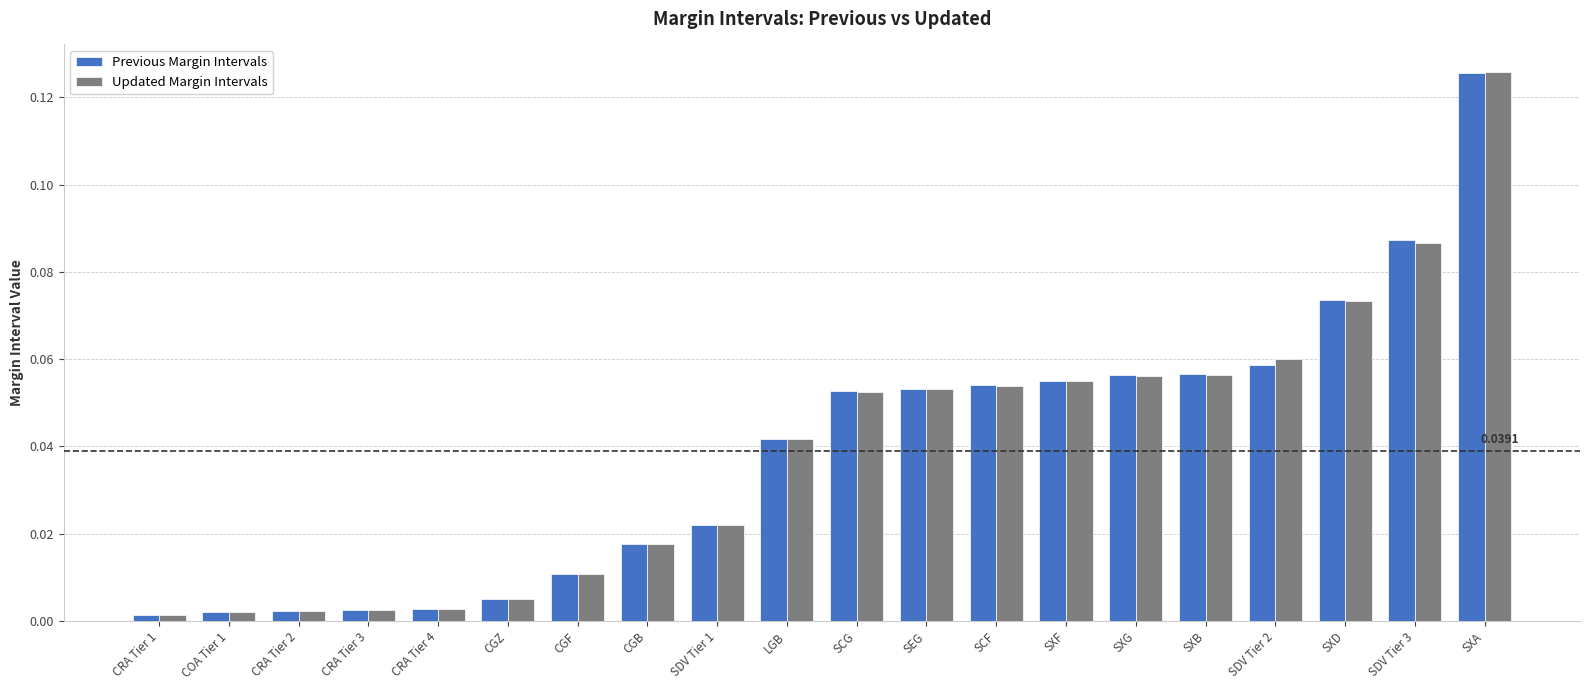

Which category has the highest value across all series?

SXA